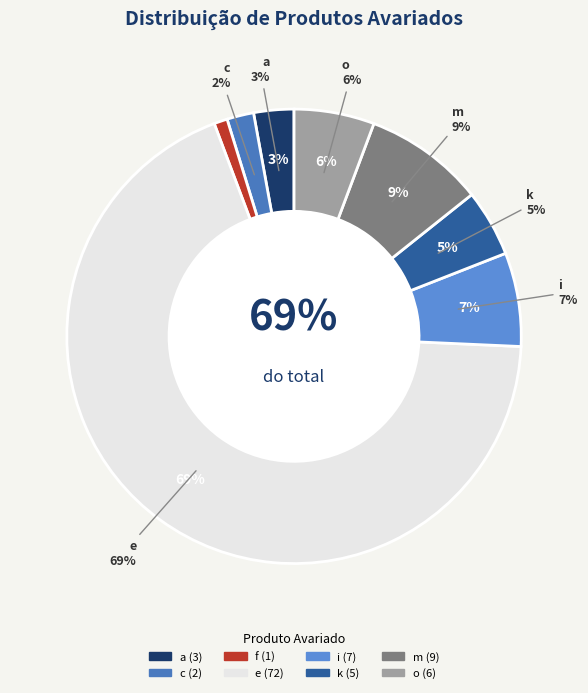

To the nearest percent, what is the combined percentage of c and a?

5%